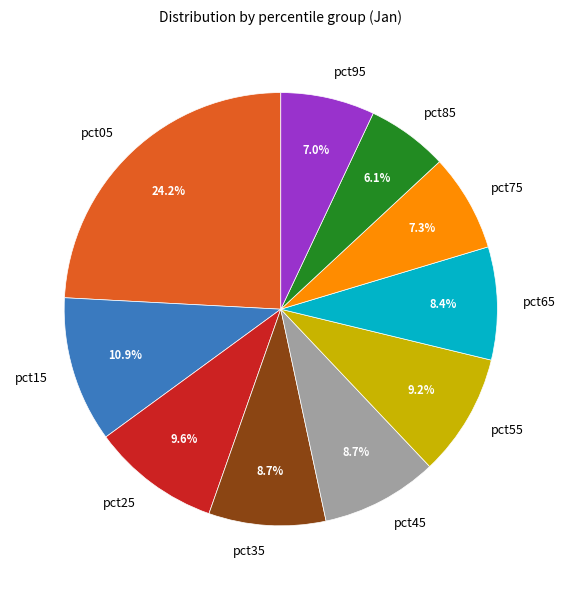

Which has a higher value, pct45 or pct75?

pct45